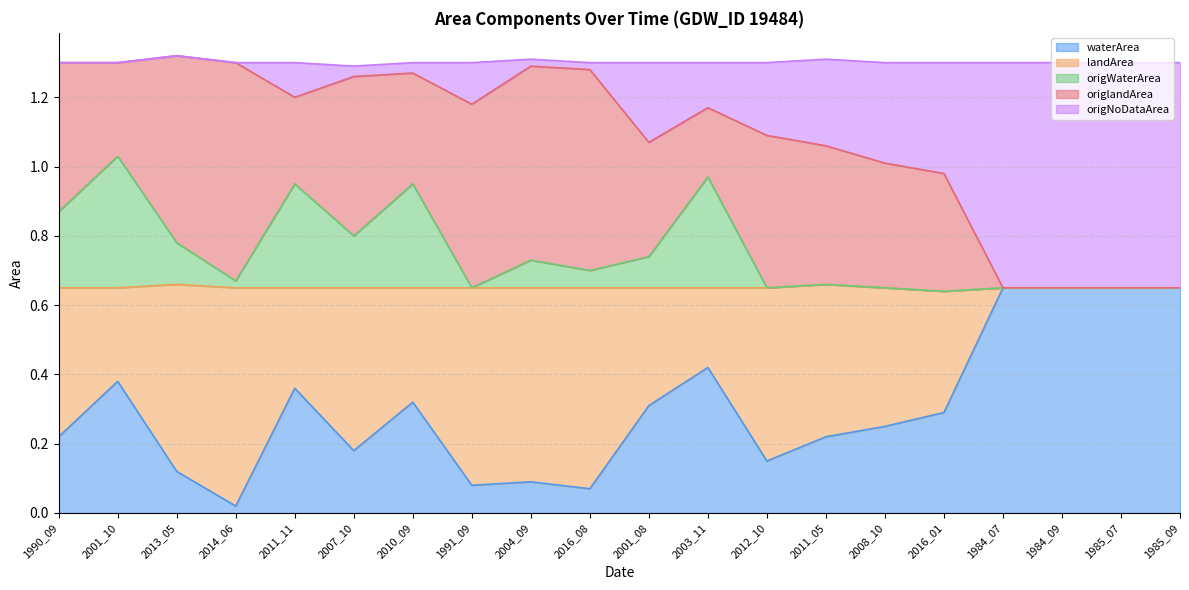

Which category has the lowest value in the waterArea series?

2014_06